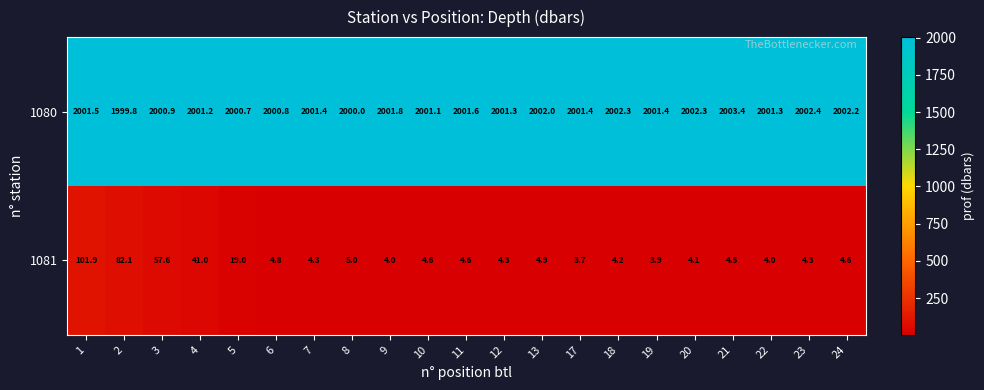

What is the highest value of the 1080 series?

2003.4